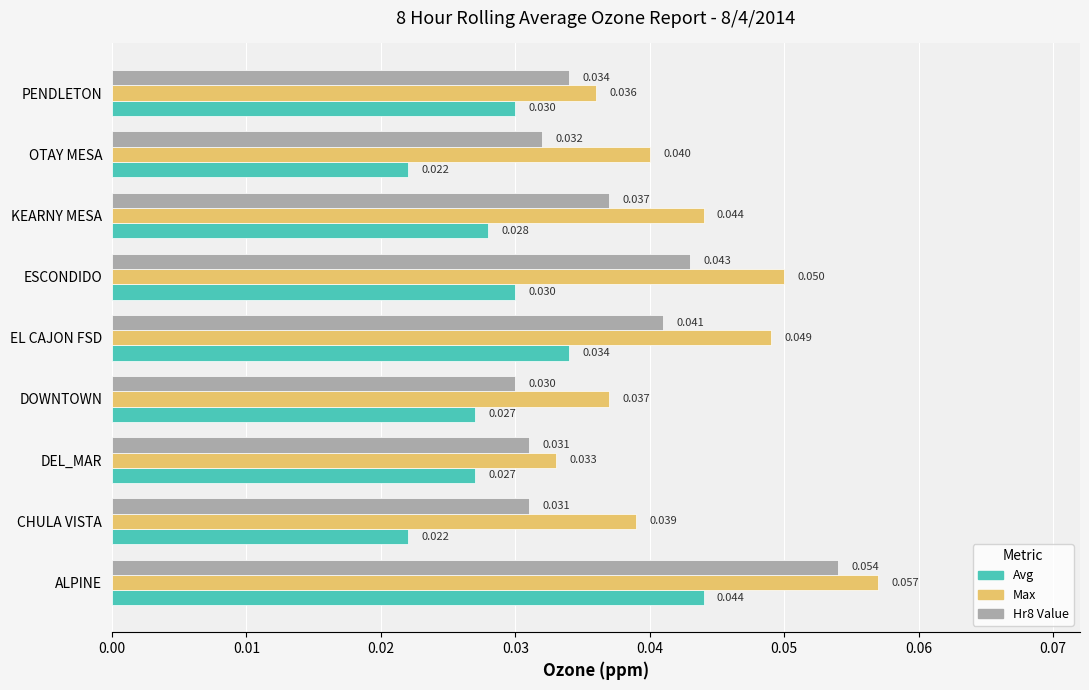

Where is Hr8 Value nearest to the value 0?

DOWNTOWN